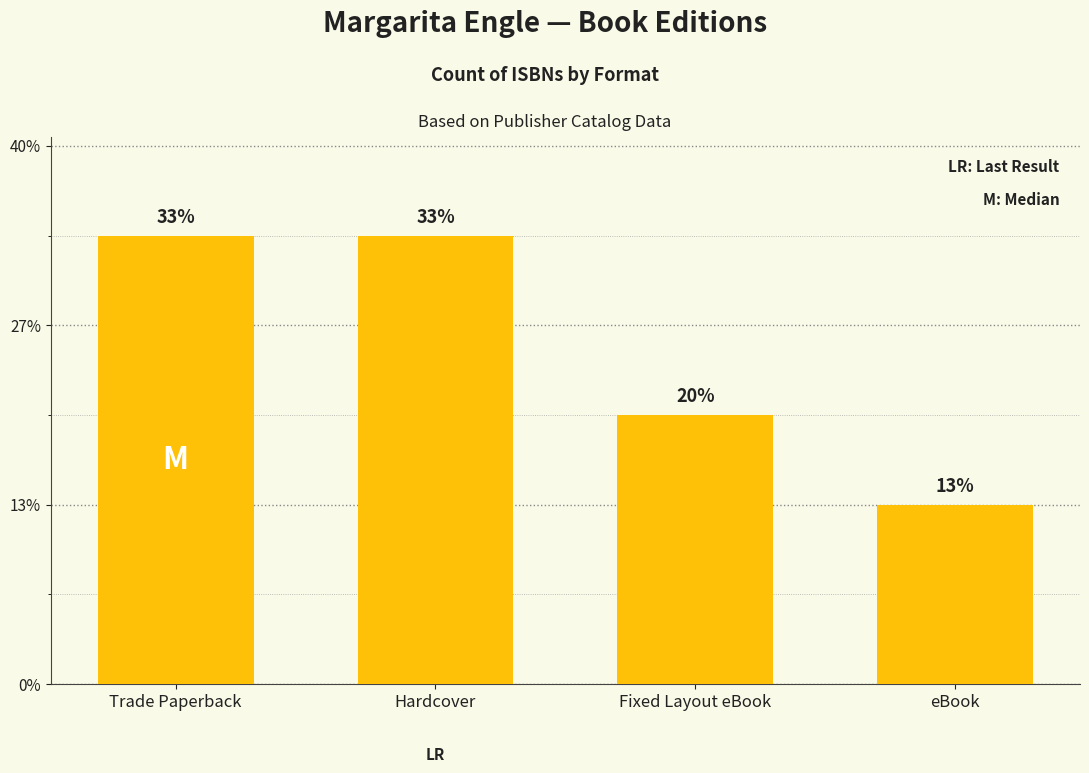

Are the bars grouped side by side (vs. stacked)?

No